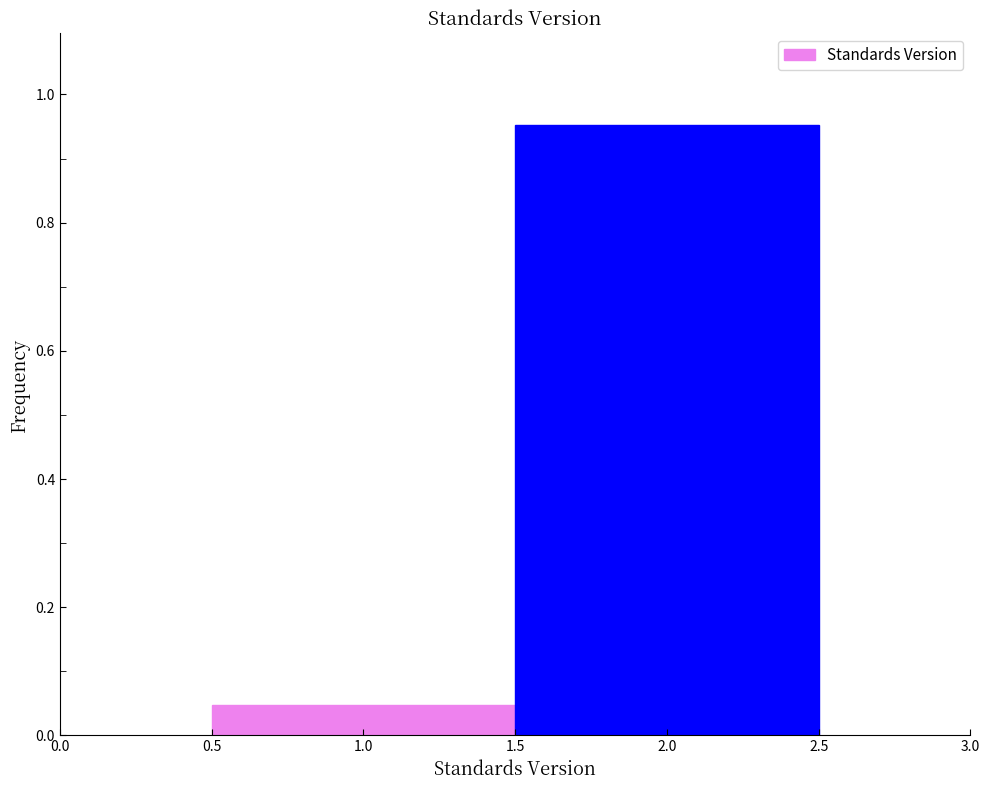

Reading left to right, transcribe this chart: for each bar, give the range it covers on the x-axis and its height. The values are not printed on the chart, so give them approximately, as read against the axis.

0.5 to 1.5: 0.04
1.5 to 2.5: 0.96